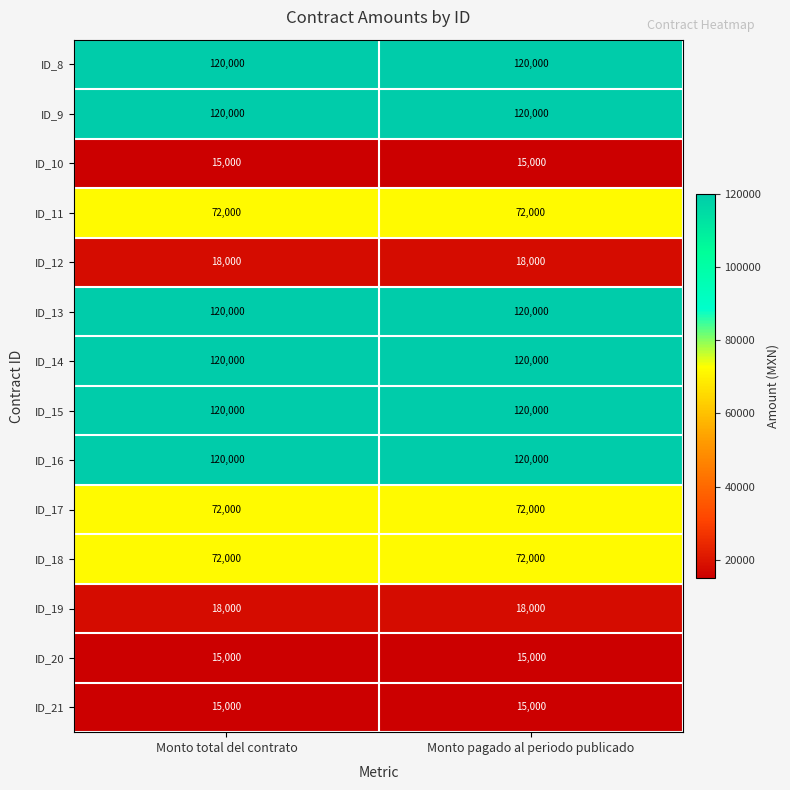

Read the ID_14 value at Monto pagado al periodo publicado.

120000